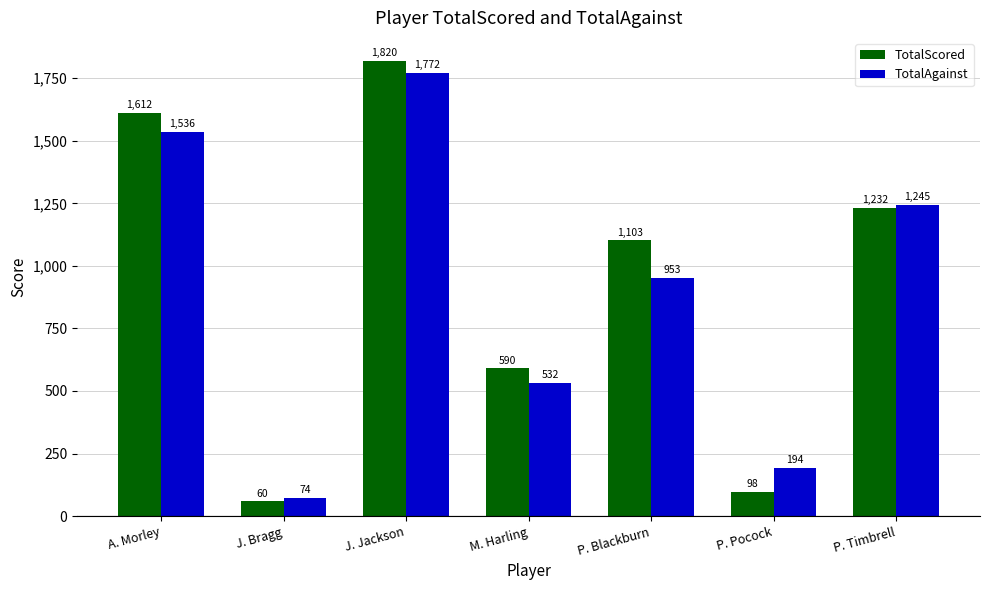

What is the greatest value displayed?

1820